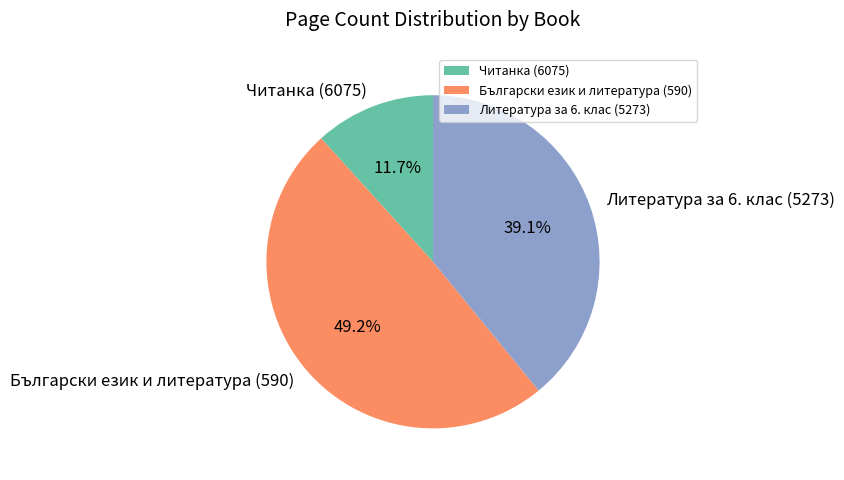

Does Български език и литература (590) represent more than half of the total?

No